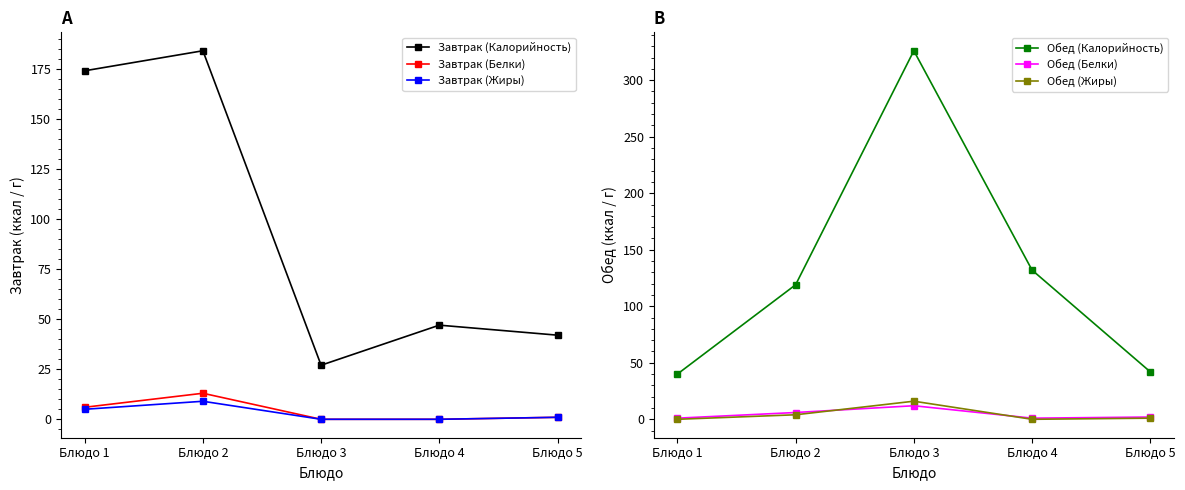

What is the difference between the highest and lowest values at Блюдо 2?

180